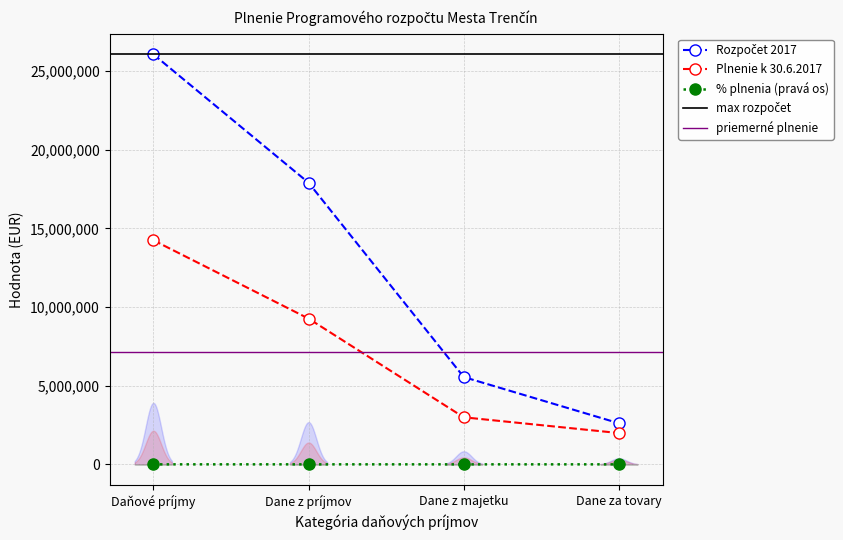

What is the difference between the Plnenie k 30.6.2017 values at Daňové príjmy and Dane z príjmov?

4979920.0